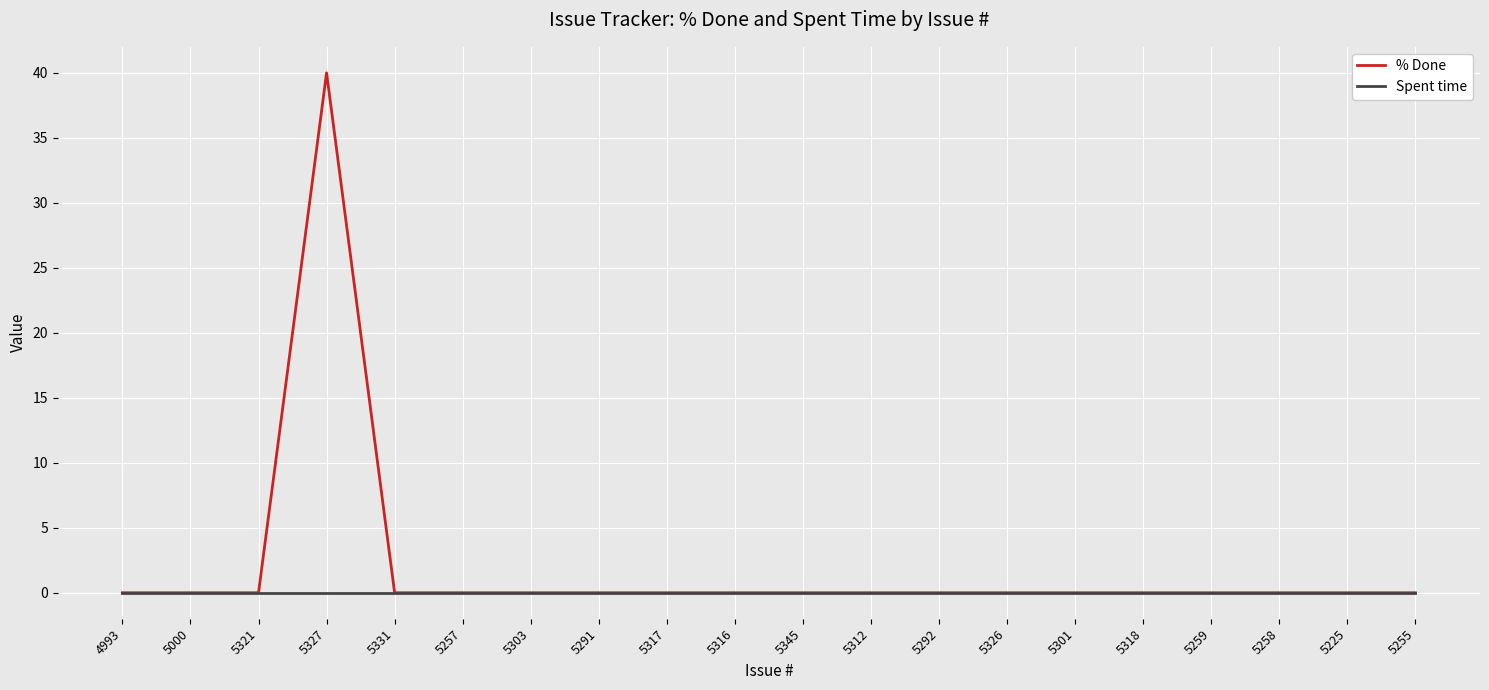

The Spent time series shows 0 at 5317. True or false?

True